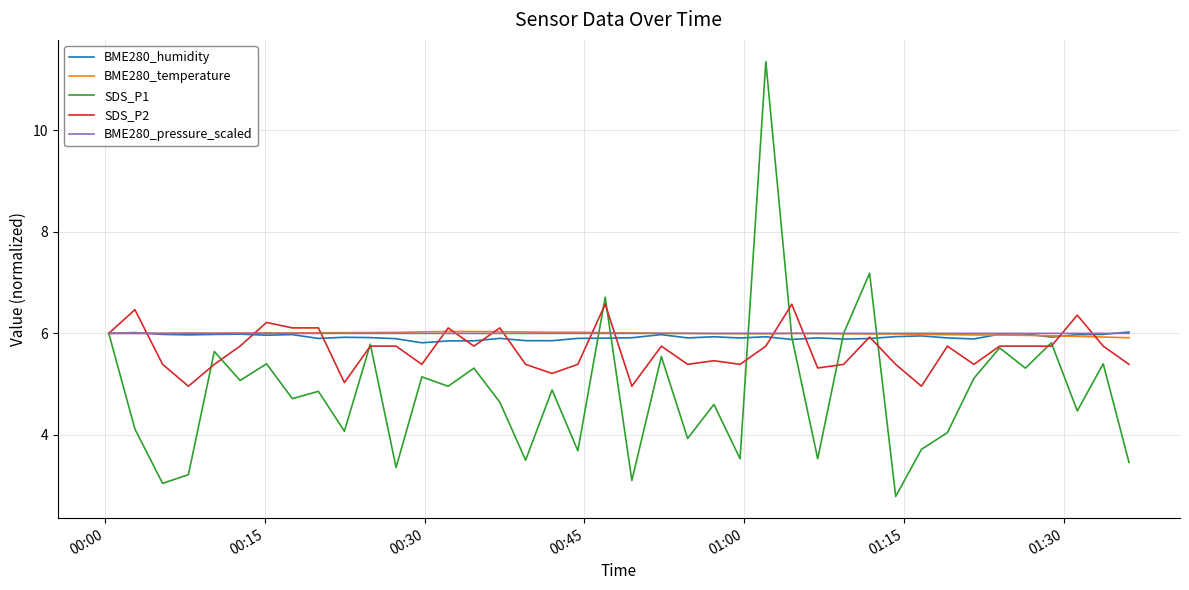

Which series has the largest range (max minus min)?

SDS_P1